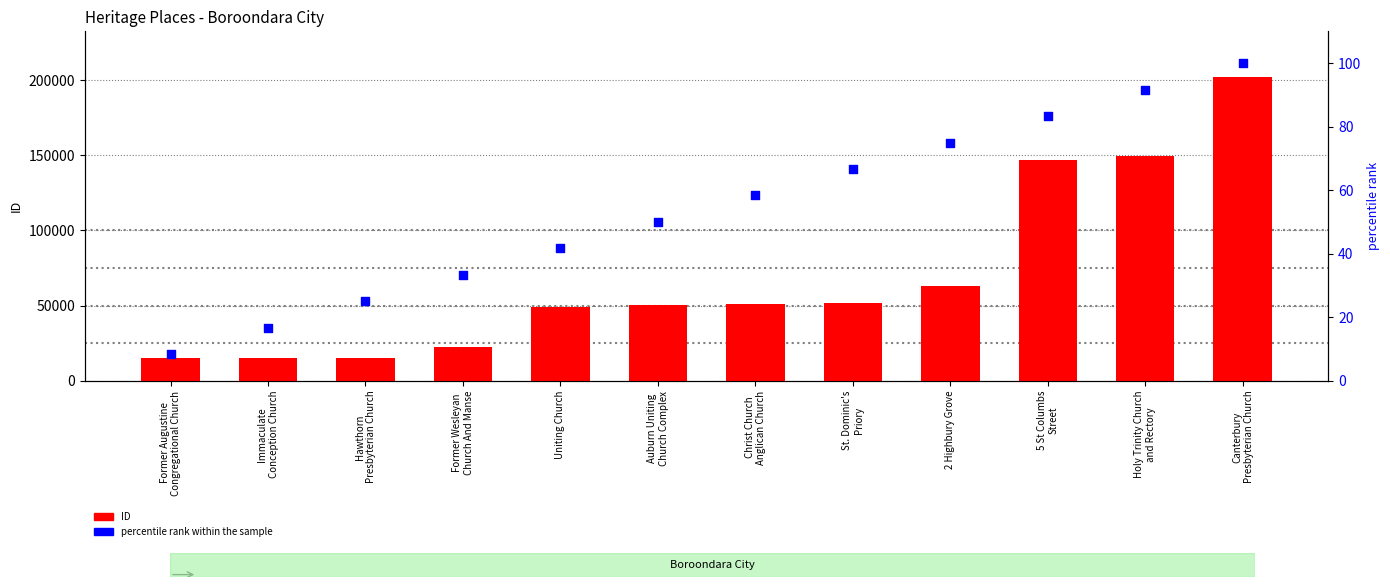

Is the value of percentile rank within the sample at Immaculate
Conception Church greater than the value of ID at Uniting Church?

No